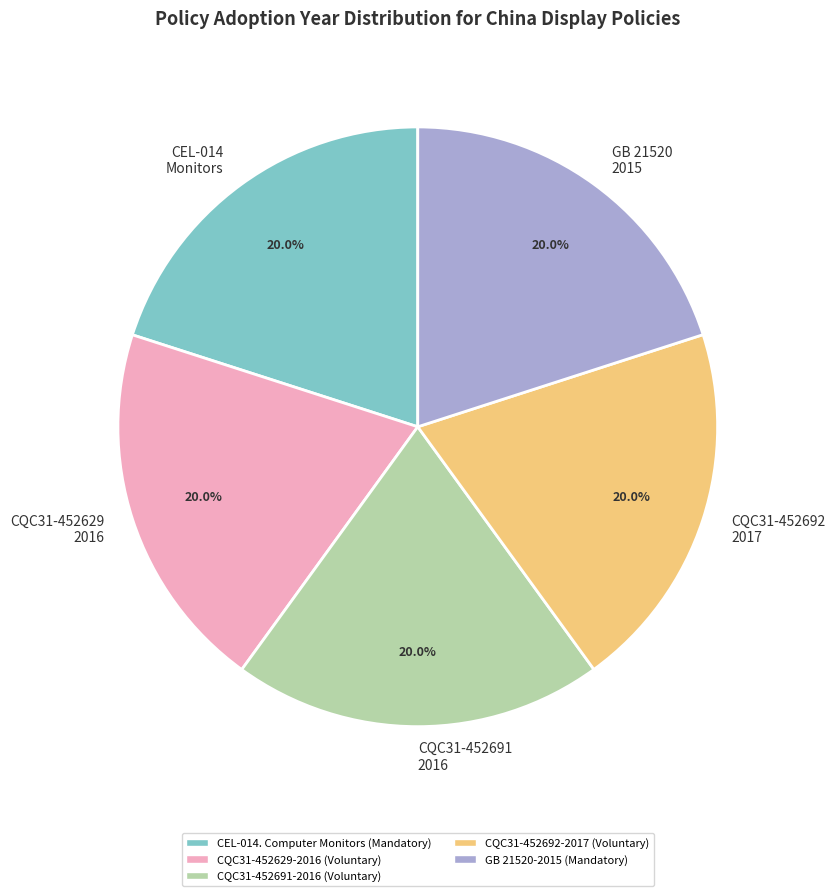

What is the ratio of the value at CEL-014. Computer Monitors to the value at CQC31-452692-2017?

1.0